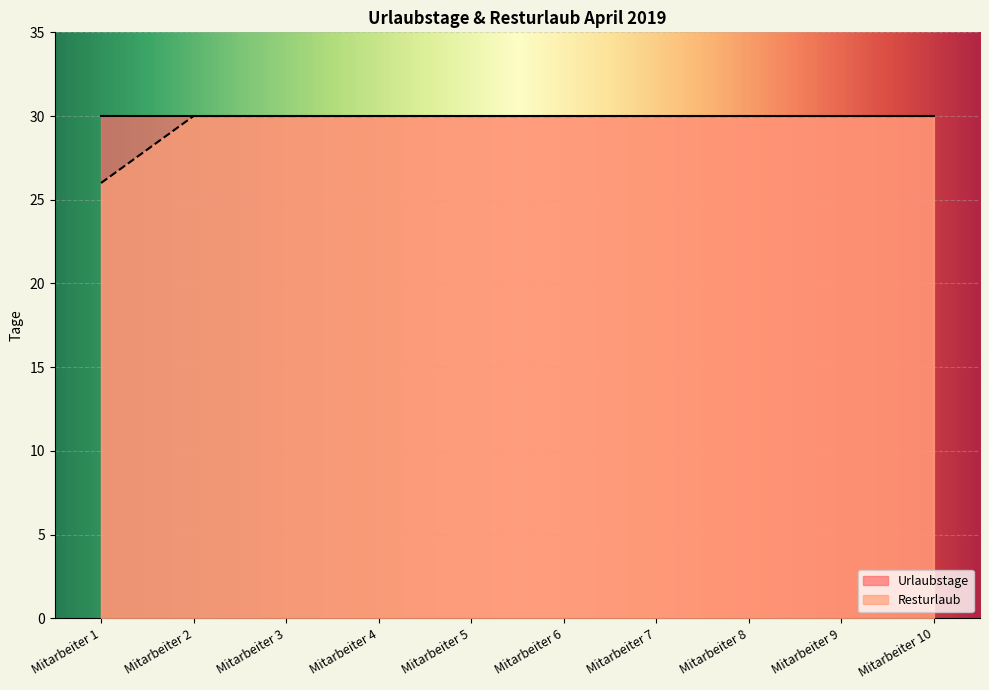

Between Mitarbeiter 4 and Mitarbeiter 3, which is larger?

Mitarbeiter 4